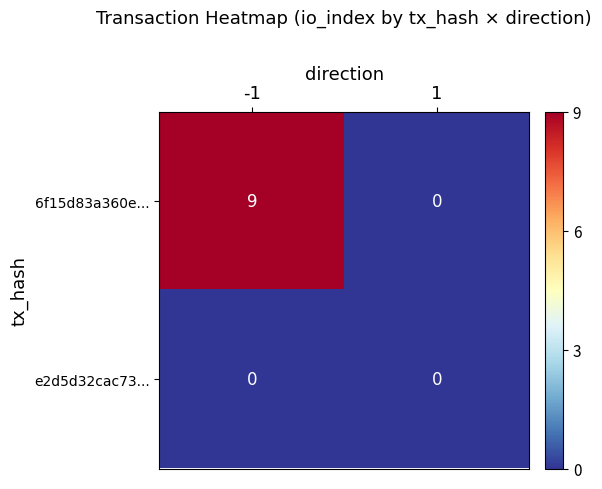

What is the greatest value displayed?

9